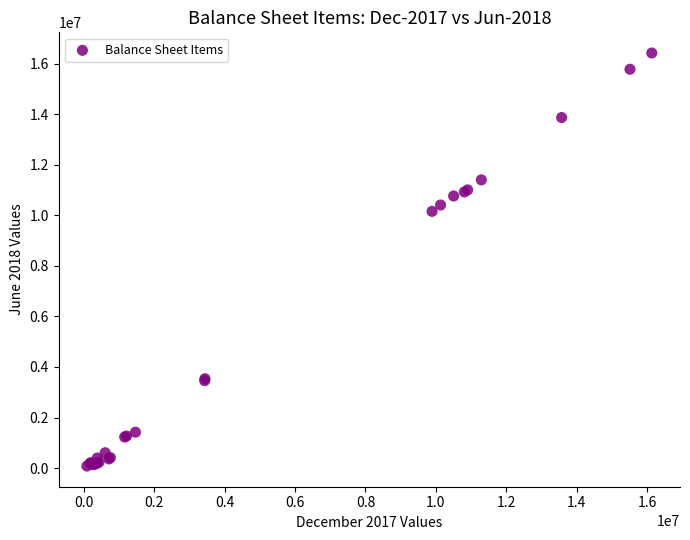

What Y value in the scatter plot is closest to 8249415?

10154229.5